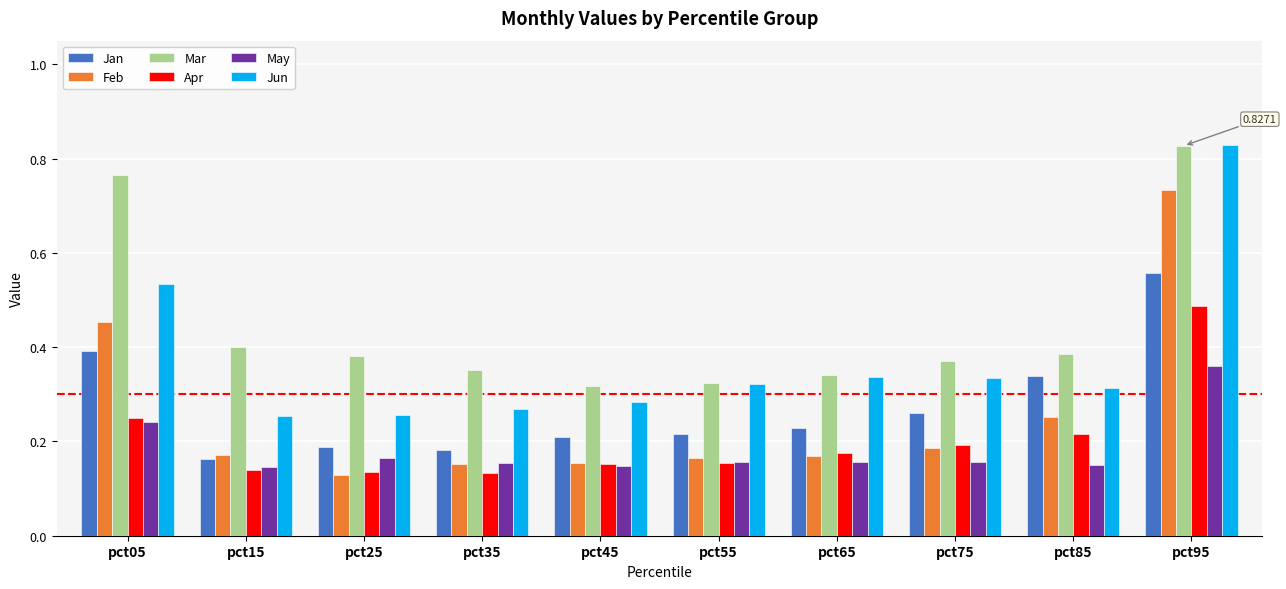

What are all the series names shown in the legend?

Jan, Feb, Mar, Apr, May, Jun